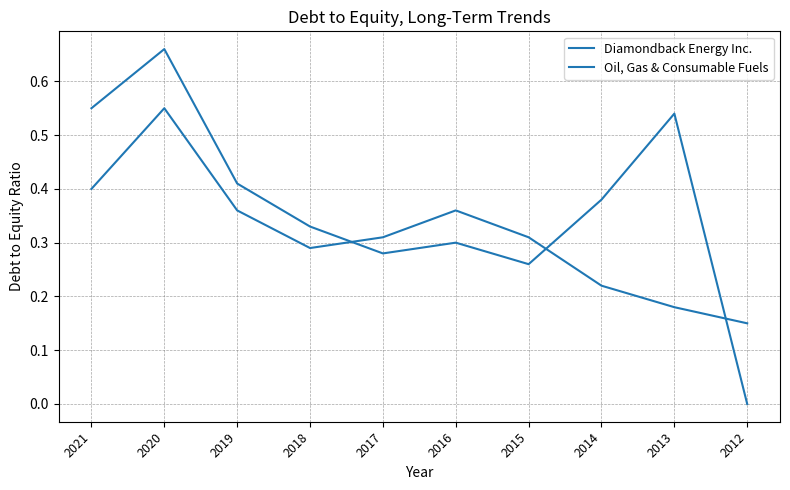

Is this an area chart (filled region under the line)?

No